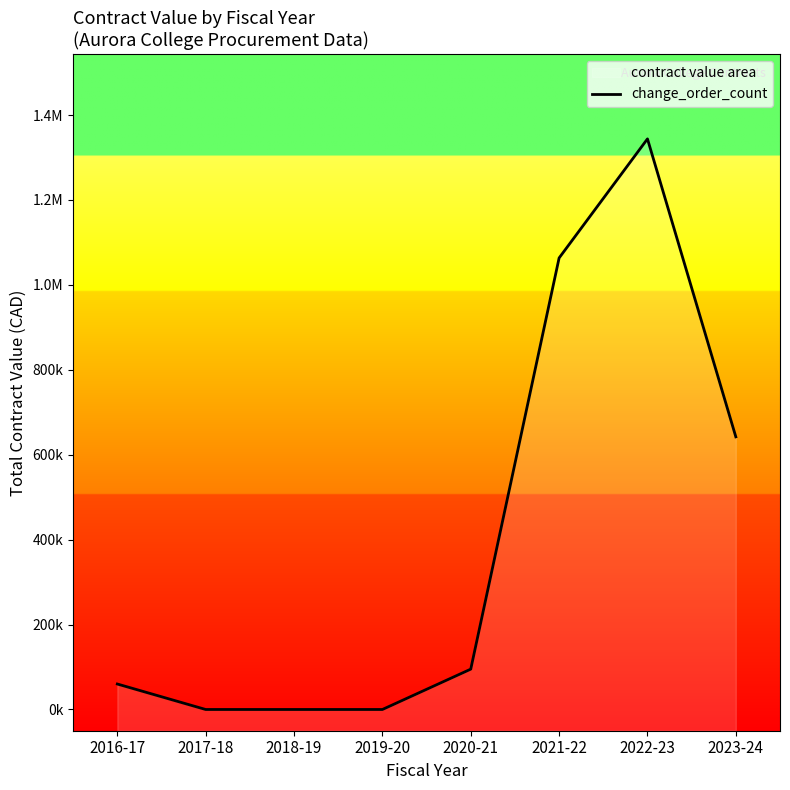

Does the chart have visible grid lines?

No